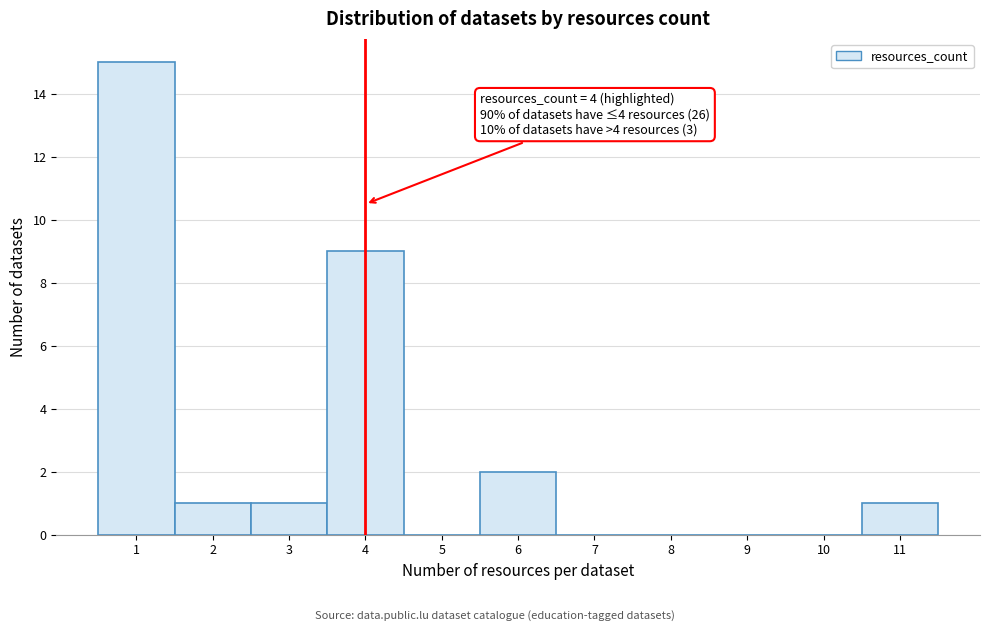

Which range on the x-axis has the tallest bar?

0.5 to 1.5